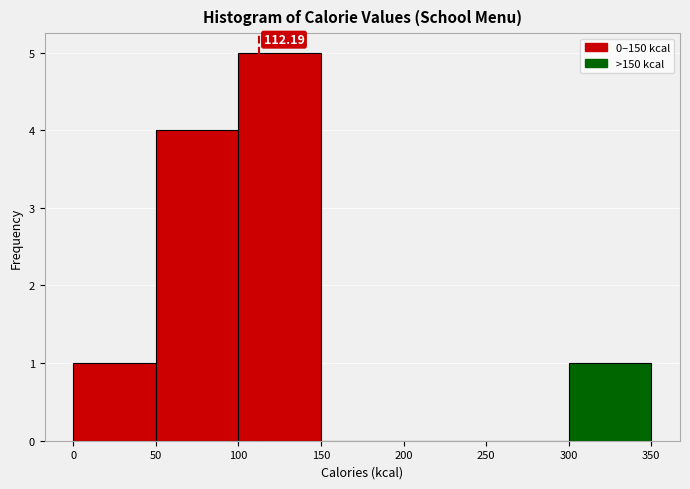

Over which range of the x-axis is the bar tallest?

100 to 150